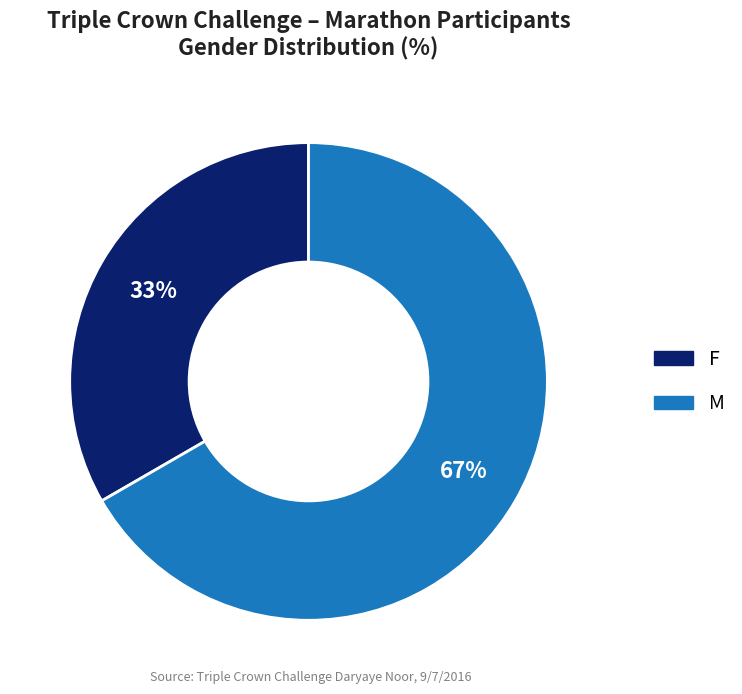

To the nearest percent, what is the average slice percentage?

50%